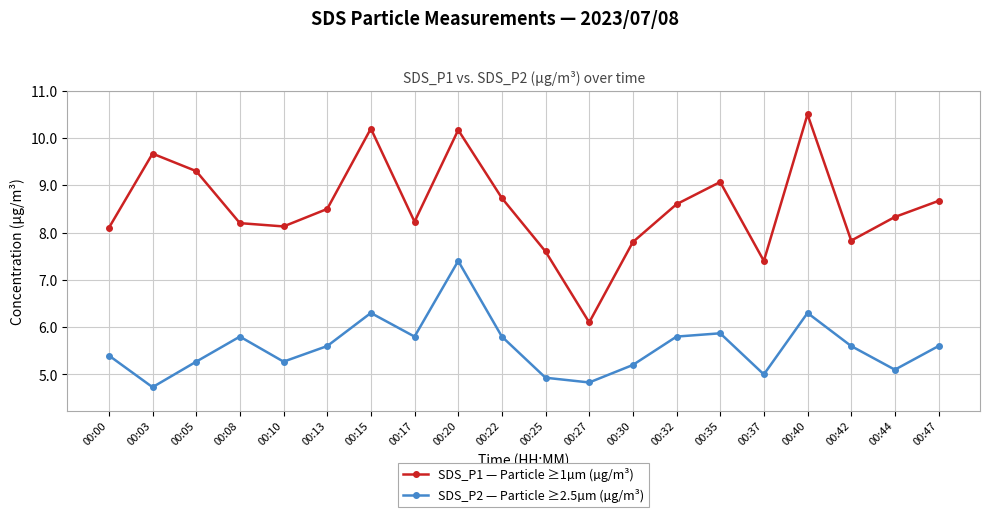

What is the average value of the SDS_P1 — Particle ≥1µm (µg/m³) series?

8.6